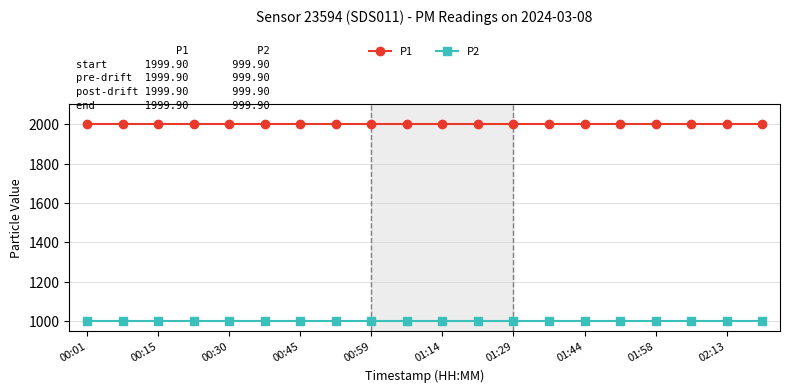

Which series has the largest total across all categories?

P1